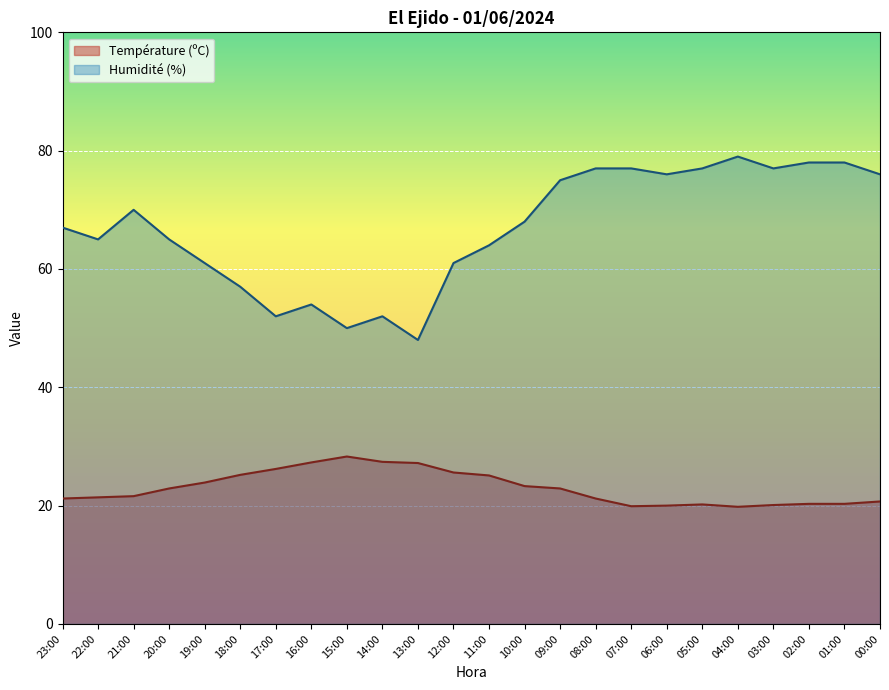

How many values in the Température (ºC) series exceed 22?

12